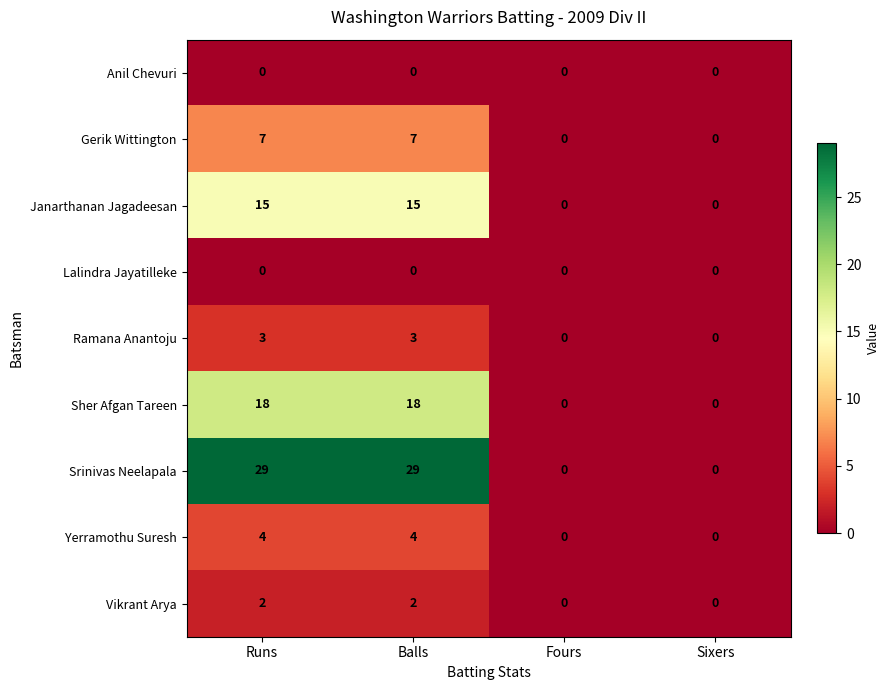

The Yerramothu Suresh series shows 4 at Runs. True or false?

True